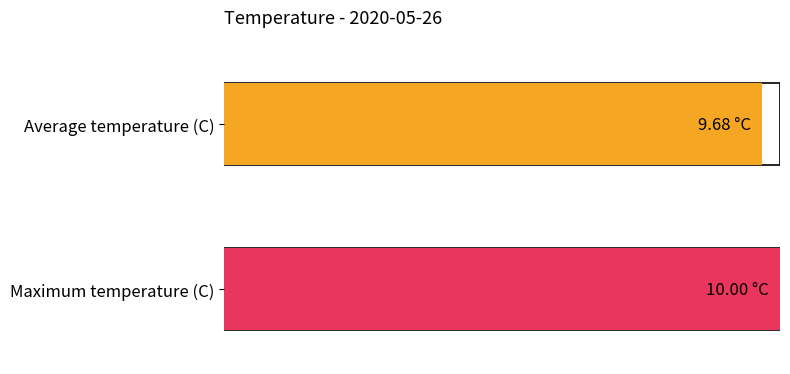

How many series are shown in this chart?

2